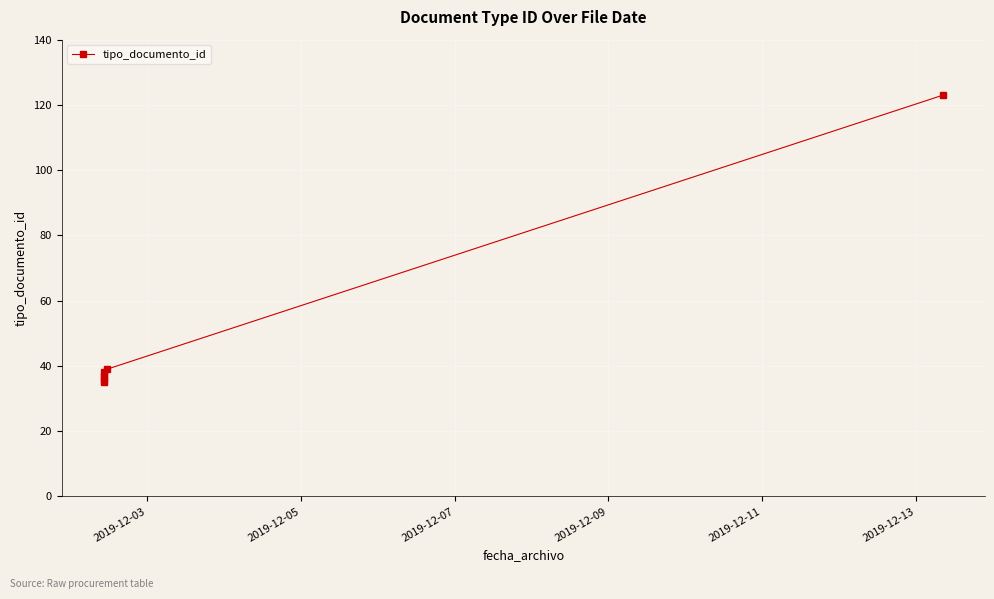

Does the chart display data point markers on the line(s)?

Yes